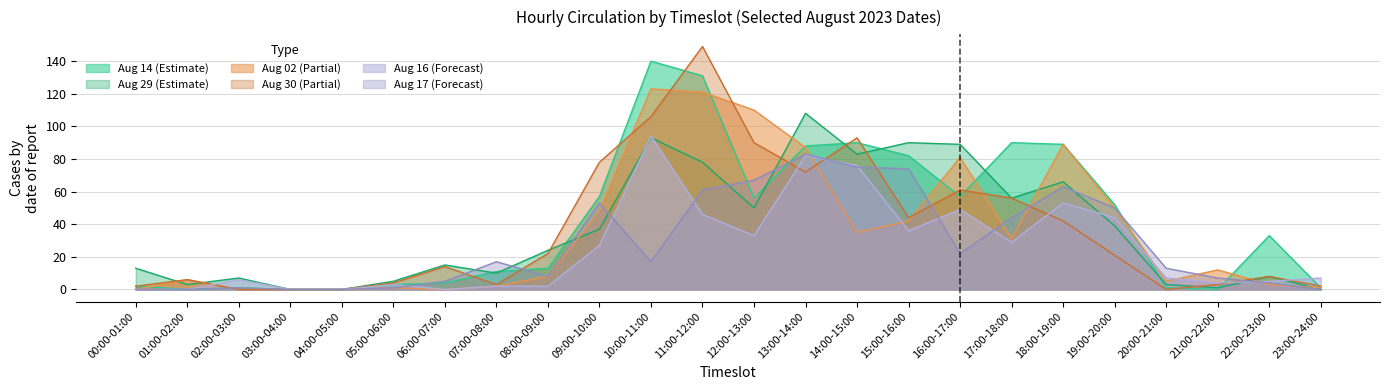

Reading left to right, list all the values displayed in this chart.

2023-08-29: 00:00-01:00=13	01:00-02:00=3	02:00-03:00=7	03:00-04:00=0	04:00-05:00=0	05:00-06:00=5	06:00-07:00=15	07:00-08:00=10	08:00-09:00=24	09:00-10:00=37	10:00-11:00=93	11:00-12:00=78	12:00-13:00=50	13:00-14:00=108	14:00-15:00=83	15:00-16:00=90	16:00-17:00=89	17:00-18:00=56	18:00-19:00=66	19:00-20:00=39	20:00-21:00=3	21:00-22:00=1	22:00-23:00=8	23:00-24:00=0
2023-08-14: 00:00-01:00=2	01:00-02:00=0	02:00-03:00=1	03:00-04:00=0	04:00-05:00=0	05:00-06:00=3	06:00-07:00=4	07:00-08:00=11	08:00-09:00=13	09:00-10:00=57	10:00-11:00=140	11:00-12:00=131	12:00-13:00=56	13:00-14:00=88	14:00-15:00=90	15:00-16:00=82	16:00-17:00=57	17:00-18:00=90	18:00-19:00=89	19:00-20:00=52	20:00-21:00=1	21:00-22:00=0	22:00-23:00=33	23:00-24:00=1
2023-08-02: 00:00-01:00=0	01:00-02:00=6	02:00-03:00=0	03:00-04:00=0	04:00-05:00=0	05:00-06:00=1	06:00-07:00=0	07:00-08:00=2	08:00-09:00=8	09:00-10:00=48	10:00-11:00=123	11:00-12:00=121	12:00-13:00=110	13:00-14:00=87	14:00-15:00=35	15:00-16:00=42	16:00-17:00=81	17:00-18:00=31	18:00-19:00=89	19:00-20:00=50	20:00-21:00=5	21:00-22:00=12	22:00-23:00=3	23:00-24:00=1
2023-08-30: 00:00-01:00=2	01:00-02:00=6	02:00-03:00=0	03:00-04:00=0	04:00-05:00=0	05:00-06:00=4	06:00-07:00=14	07:00-08:00=3	08:00-09:00=22	09:00-10:00=78	10:00-11:00=106	11:00-12:00=149	12:00-13:00=90	13:00-14:00=72	14:00-15:00=93	15:00-16:00=44	16:00-17:00=61	17:00-18:00=56	18:00-19:00=42	19:00-20:00=21	20:00-21:00=0	21:00-22:00=3	22:00-23:00=8	23:00-24:00=2
2023-08-16: 00:00-01:00=0	01:00-02:00=0	02:00-03:00=6	03:00-04:00=0	04:00-05:00=0	05:00-06:00=3	06:00-07:00=0	07:00-08:00=2	08:00-09:00=2	09:00-10:00=27	10:00-11:00=94	11:00-12:00=46	12:00-13:00=33	13:00-14:00=82	14:00-15:00=76	15:00-16:00=36	16:00-17:00=49	17:00-18:00=29	18:00-19:00=53	19:00-20:00=44	20:00-21:00=7	21:00-22:00=4	22:00-23:00=5	23:00-24:00=7
2023-08-17: 00:00-01:00=0	01:00-02:00=0	02:00-03:00=1	03:00-04:00=0	04:00-05:00=0	05:00-06:00=1	06:00-07:00=5	07:00-08:00=17	08:00-09:00=8	09:00-10:00=53	10:00-11:00=17	11:00-12:00=61	12:00-13:00=67	13:00-14:00=83	14:00-15:00=75	15:00-16:00=74	16:00-17:00=22	17:00-18:00=44	18:00-19:00=63	19:00-20:00=50	20:00-21:00=13	21:00-22:00=7	22:00-23:00=4	23:00-24:00=0